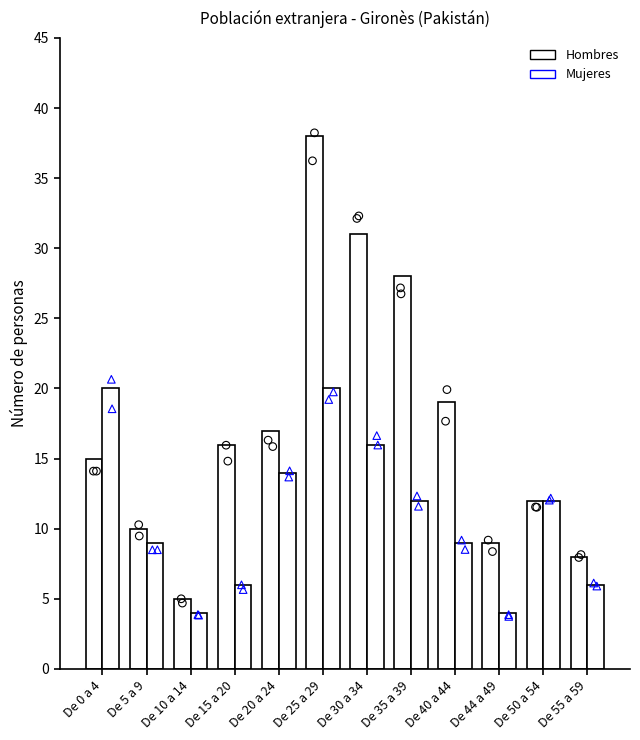

Which series has the largest total across all categories?

Hombres